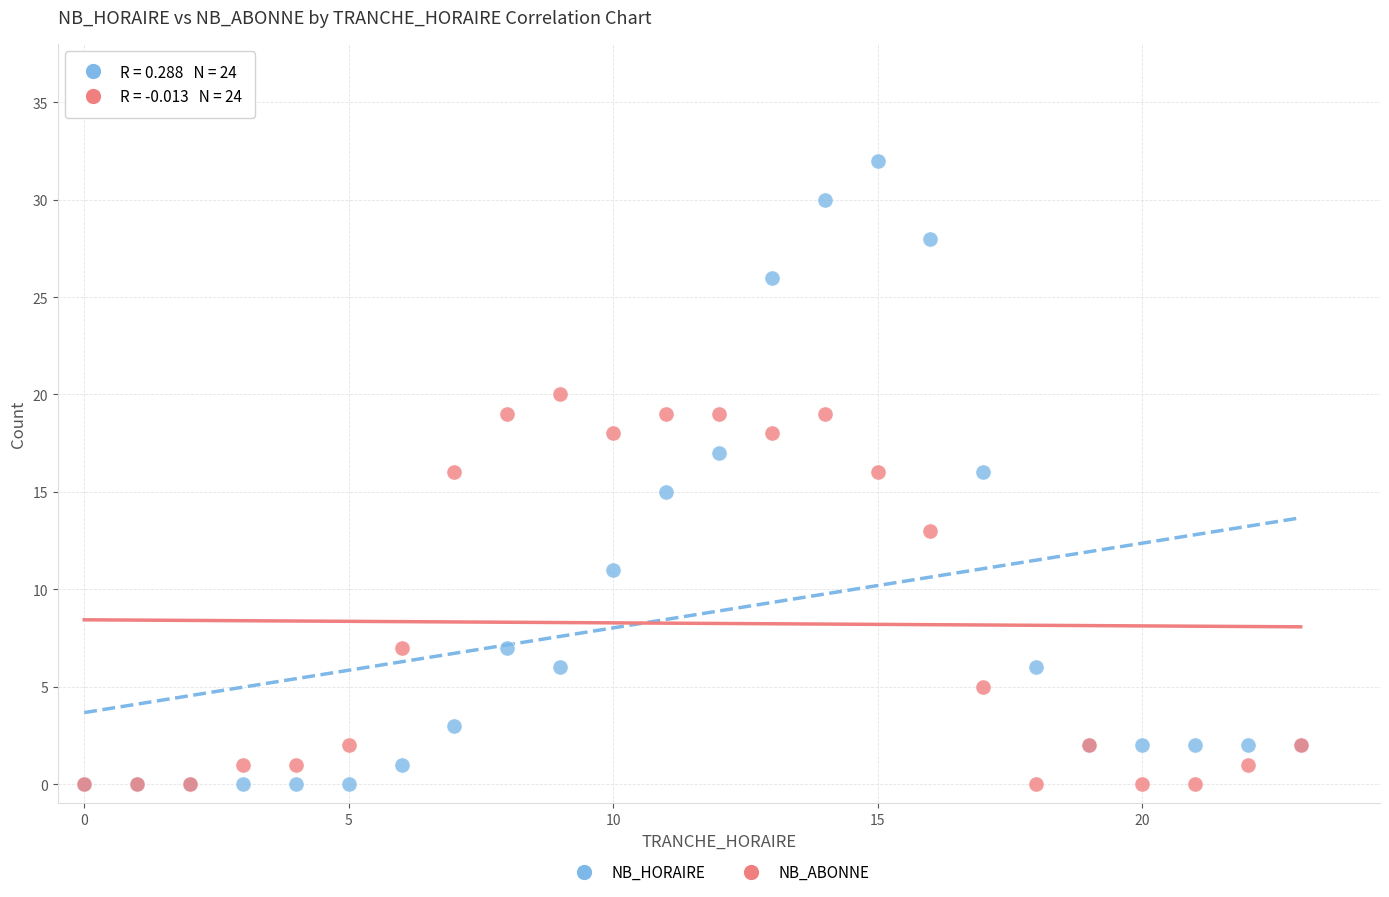

Which series has the largest Y range (max minus min)?

NB_HORAIRE